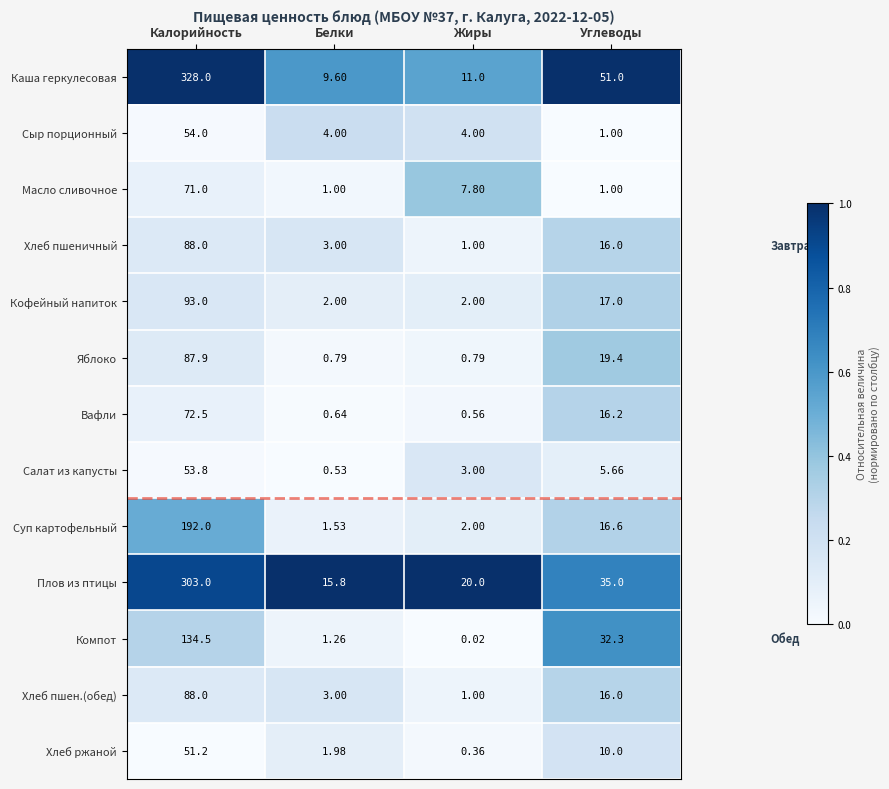

At which category does the chart reach its minimum across all series?

Жиры